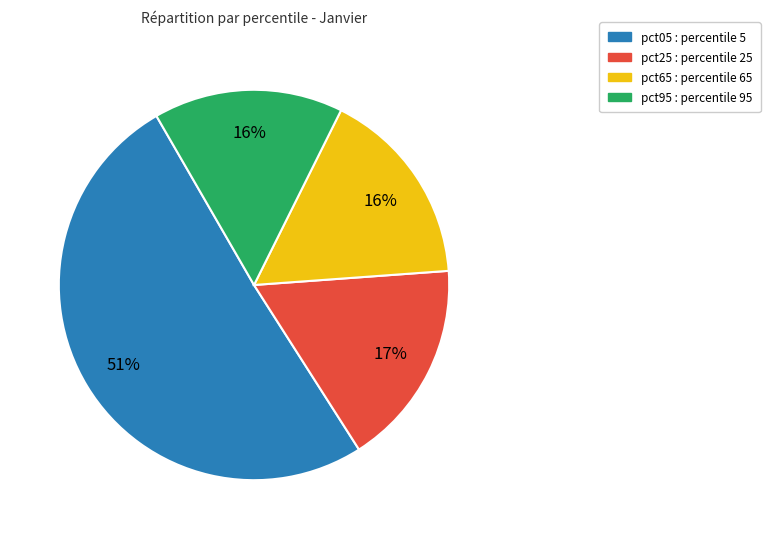

Does any single category account for the majority?

Yes